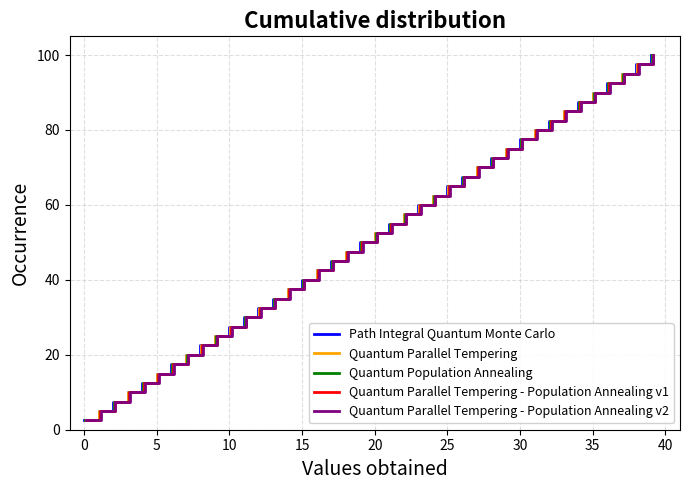

What are all the series names shown in the legend?

Path Integral Quantum Monte Carlo, Quantum Parallel Tempering, Quantum Population Annealing, Quantum Parallel Tempering - Population Annealing v1, Quantum Parallel Tempering - Population Annealing v2